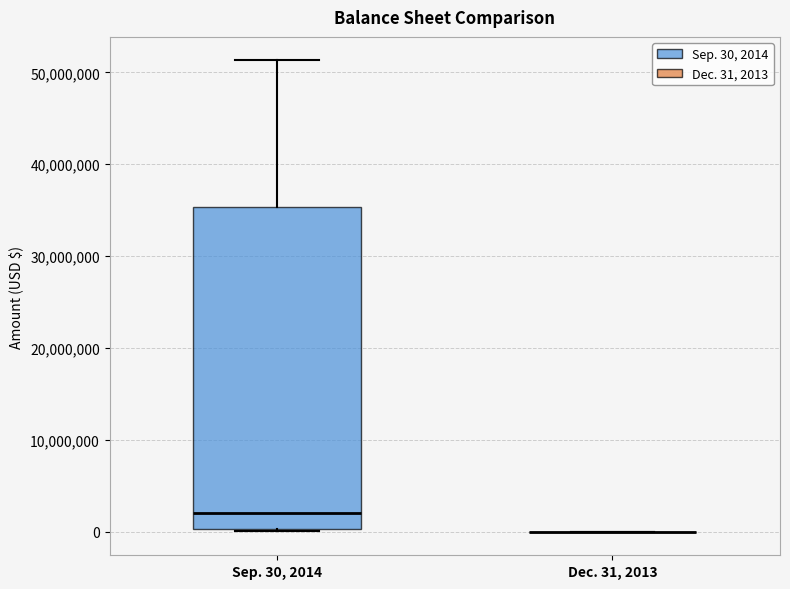

Reading left to right, read every box against the y-axis: the position of its median line, the range the box covers, and the ends of its whiskers. The values are not printed on the chart, so give them approximately, as read against the axis.

Sep. 30, 2014: median 2000000, box 0 to 35000000, whiskers 0 to 51000000
Dec. 31, 2013: box collapsed to a line at 0, whiskers 0 to 0